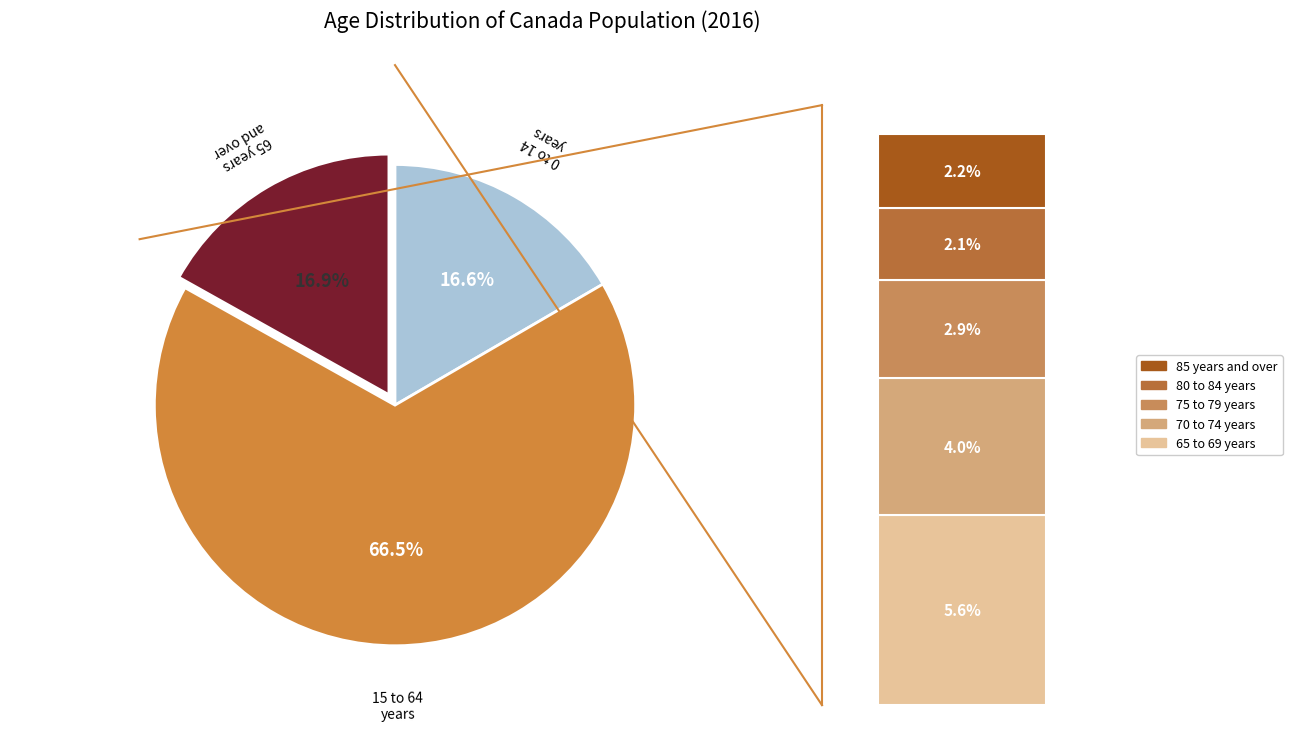

To the nearest percent, what is the difference between the 15 to 64 years and 0 to 14 years slice percentages?

50%